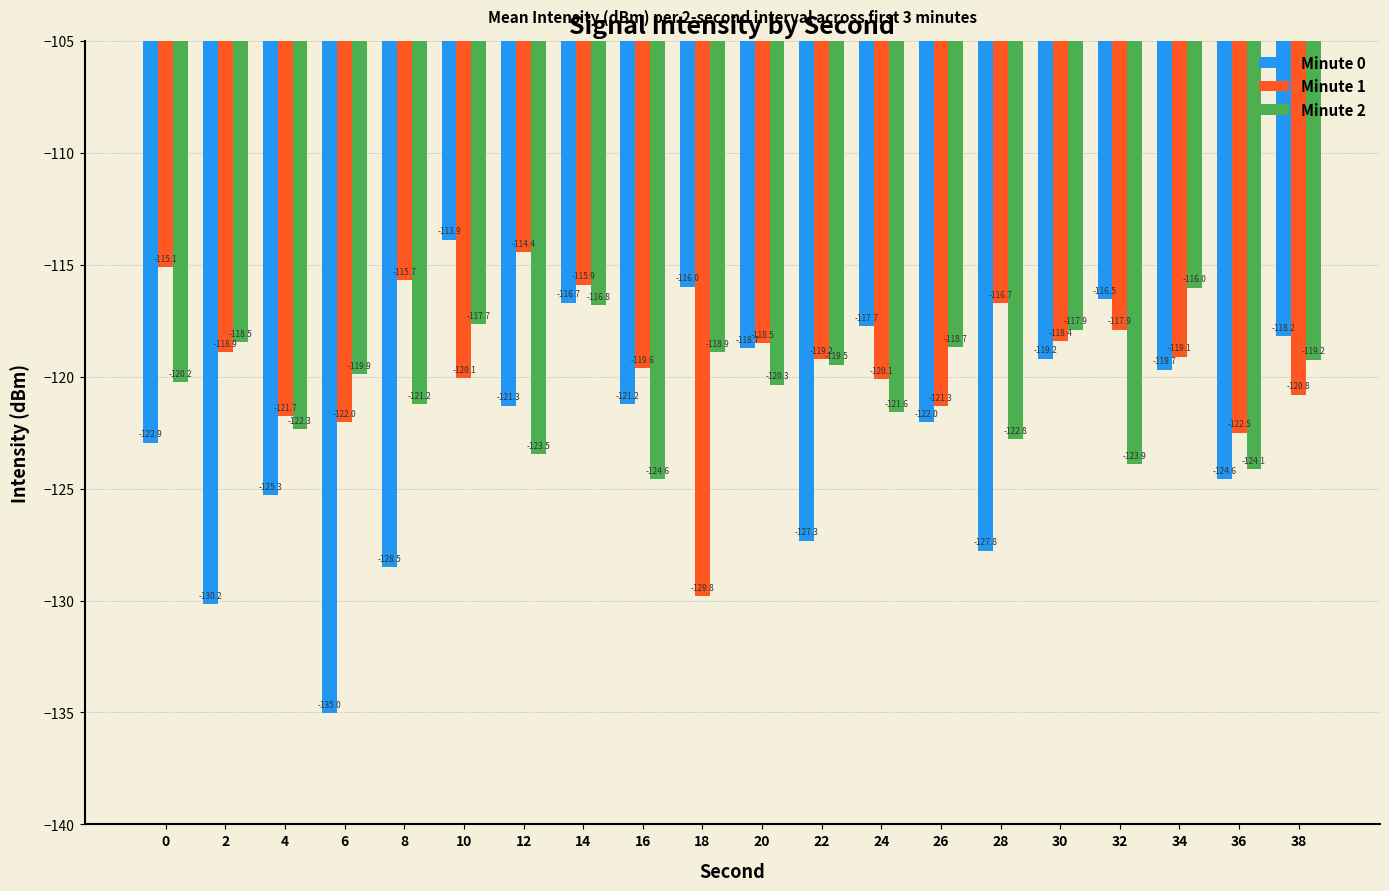

Are the bars grouped side by side (vs. stacked)?

Yes